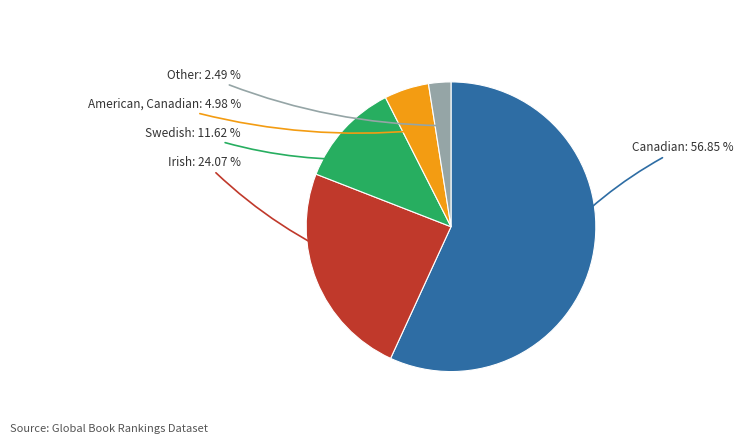

Approximately how many times larger is the value at Irish compared to Swedish?

2.1